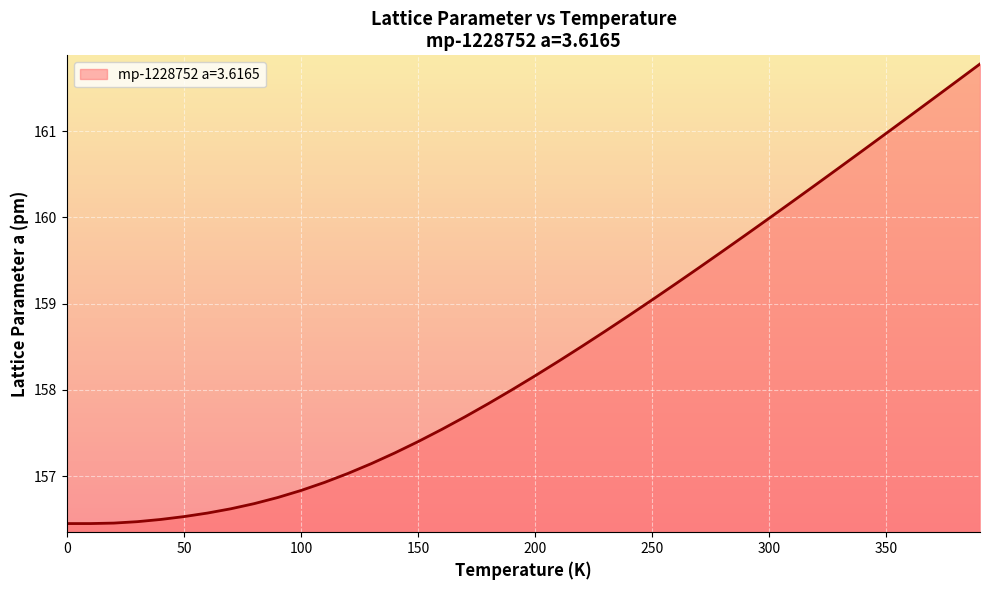

What is the maximum value shown in the chart?

161.8